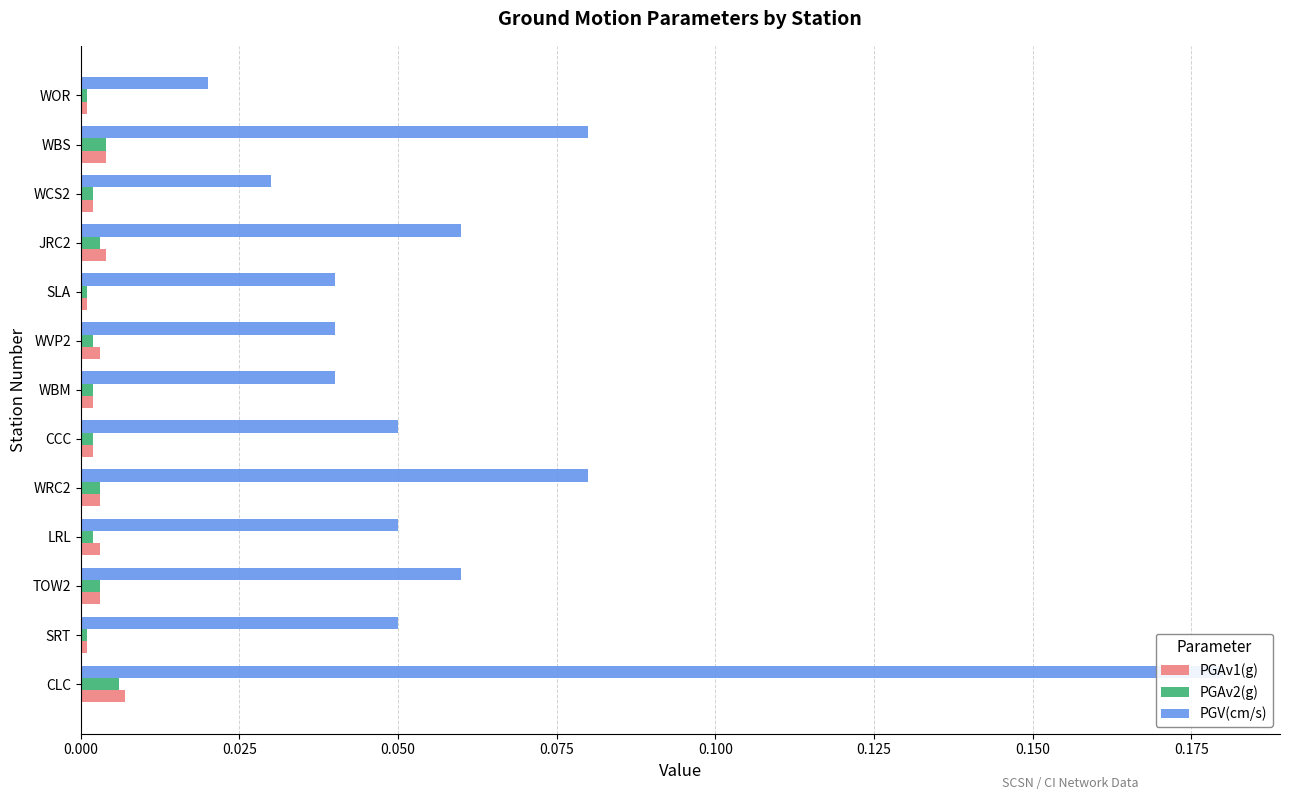

What is the greatest value displayed?

0.2